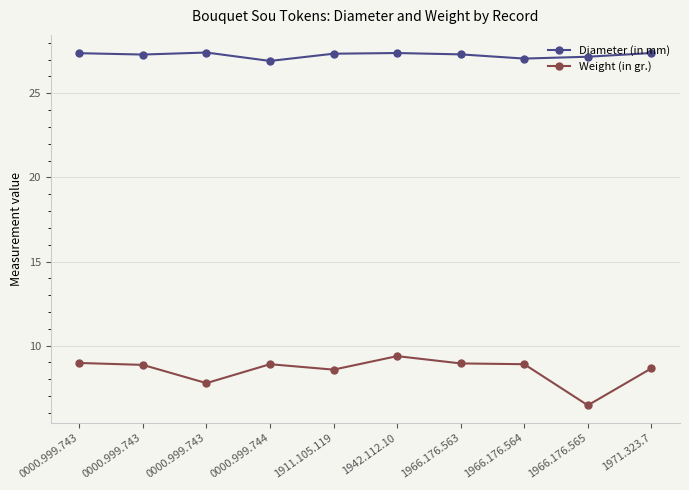

What is the spread (max minus min) of values at 1911.105.119?

18.8